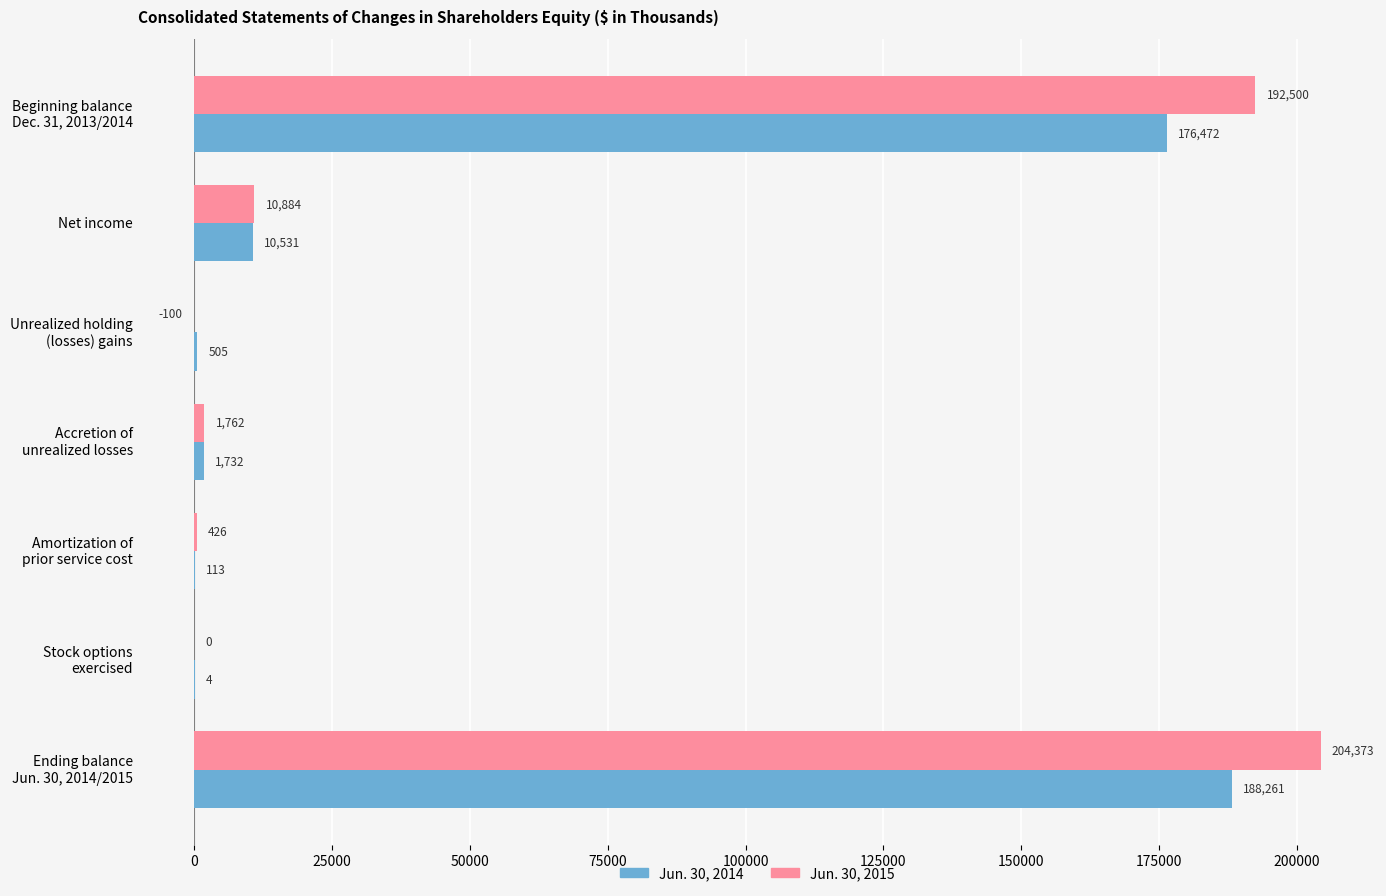

What is the sum of all Jun. 30, 2015 values?

409845